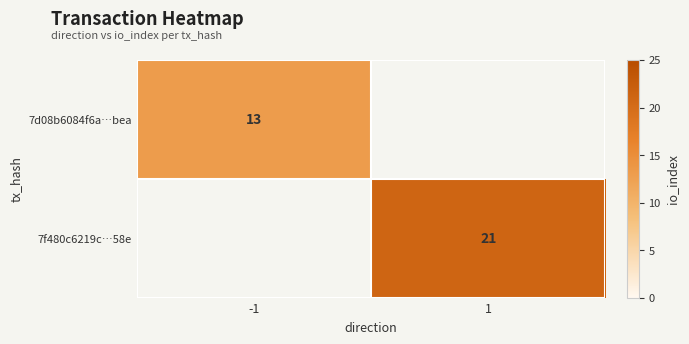

At how many categories does at least one series exceed 17?

1